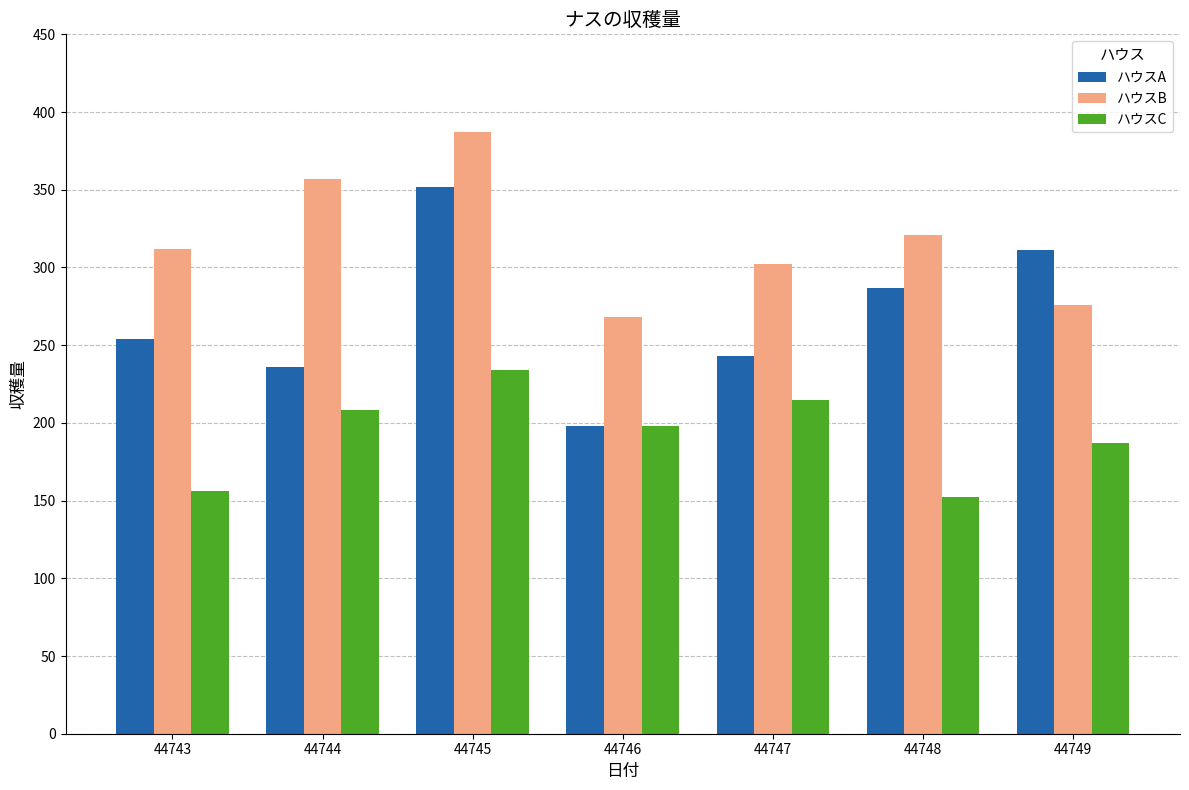

What is the minimum value shown in the chart?

152